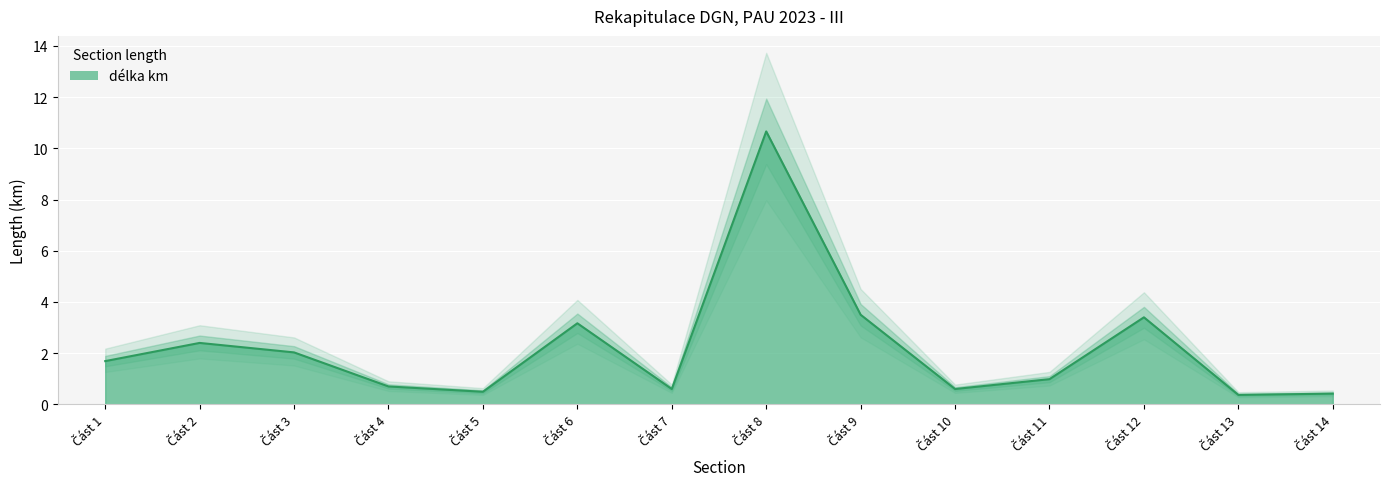

Reading left to right, extract all data points from this chart.

1.7	2.4	2.0	0.7	0.5	3.2	0.6	10.7	3.5	0.6	1.0	3.4	0.4	0.4